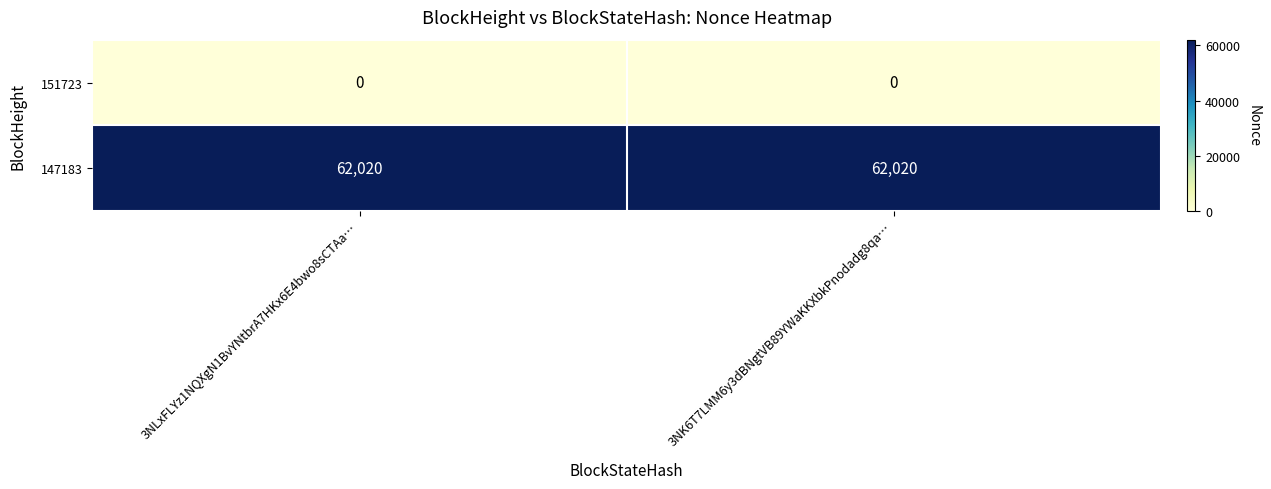

Rank the series at 3NK6T7LMM6y3dBNgtVB89YWaKKXbkPnodadg8qa… from highest to lowest value.

147183, 151723